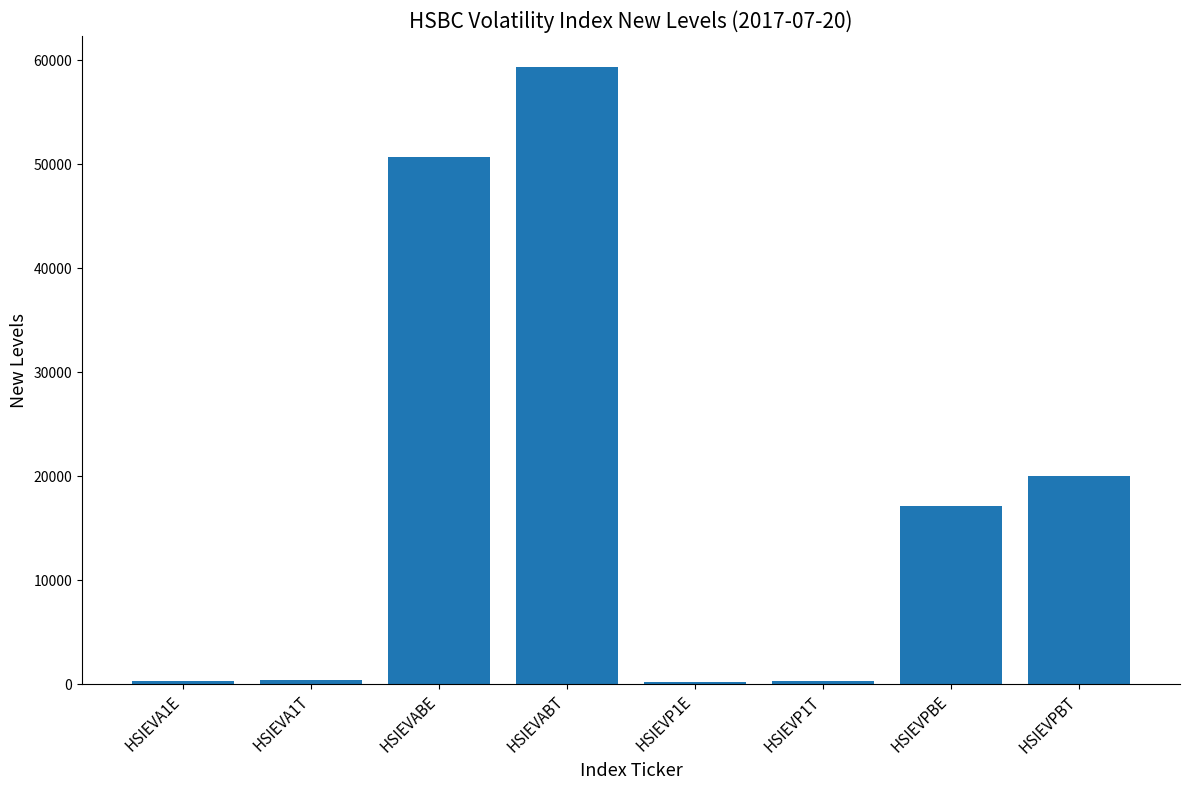

What is the sum of all values?

148433.8